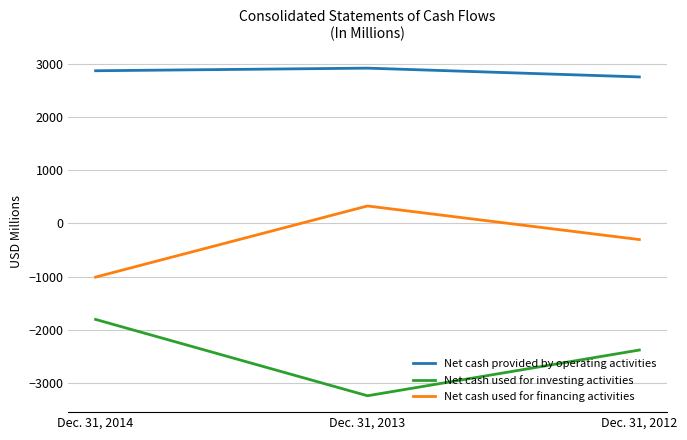

The Net cash used for financing activities series shows -303 at Dec. 31, 2012. True or false?

True